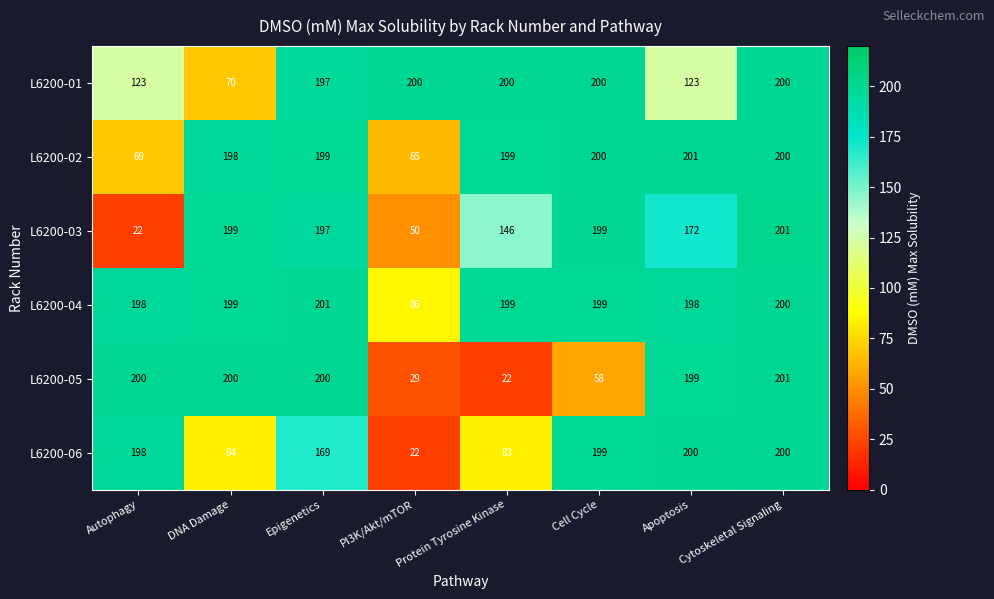

At which label does L6200-03 first exceed 197?

DNA Damage